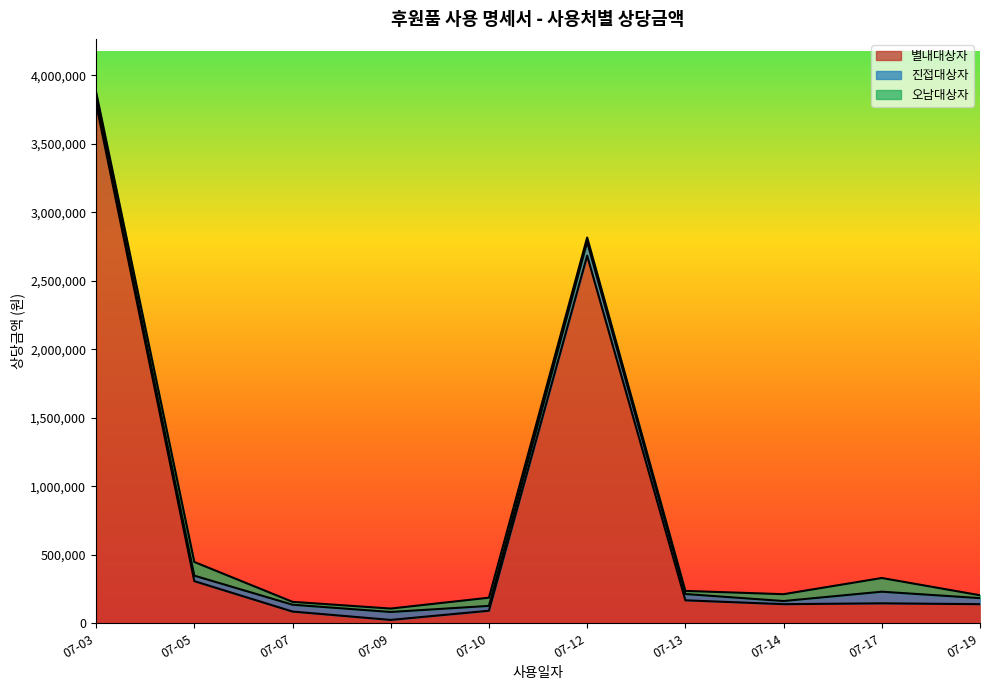

How many times do 진접대상자 and 오남대상자 cross each other?

5